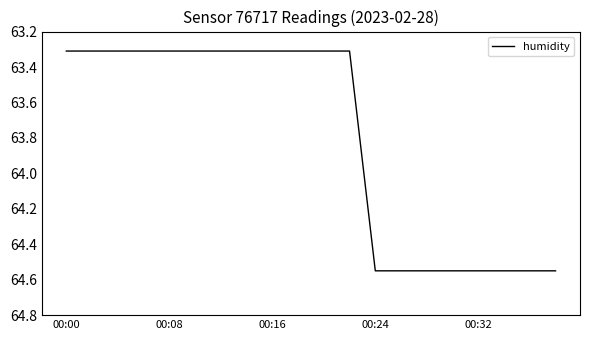

What is the difference between the maximum and minimum values?

1.2